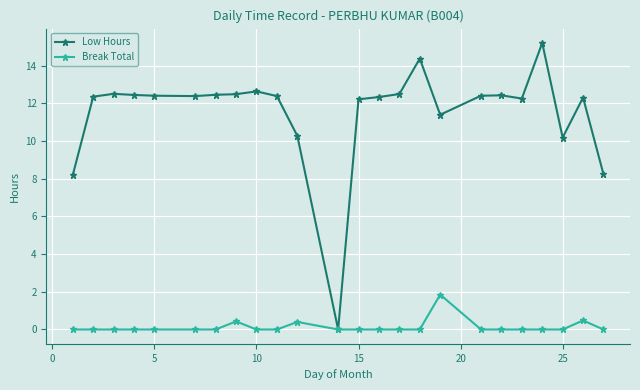

Which series has the largest range (max minus min)?

Low Hours